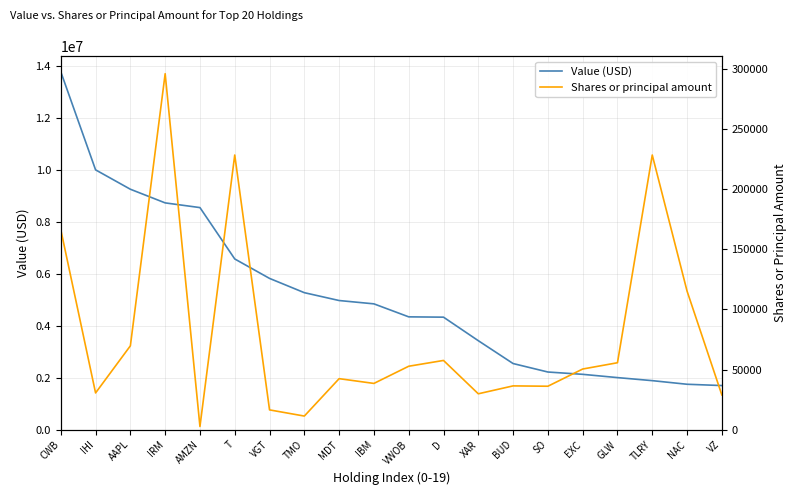

True or false: Value (USD) and Shares or principal amount intersect in this chart.

False